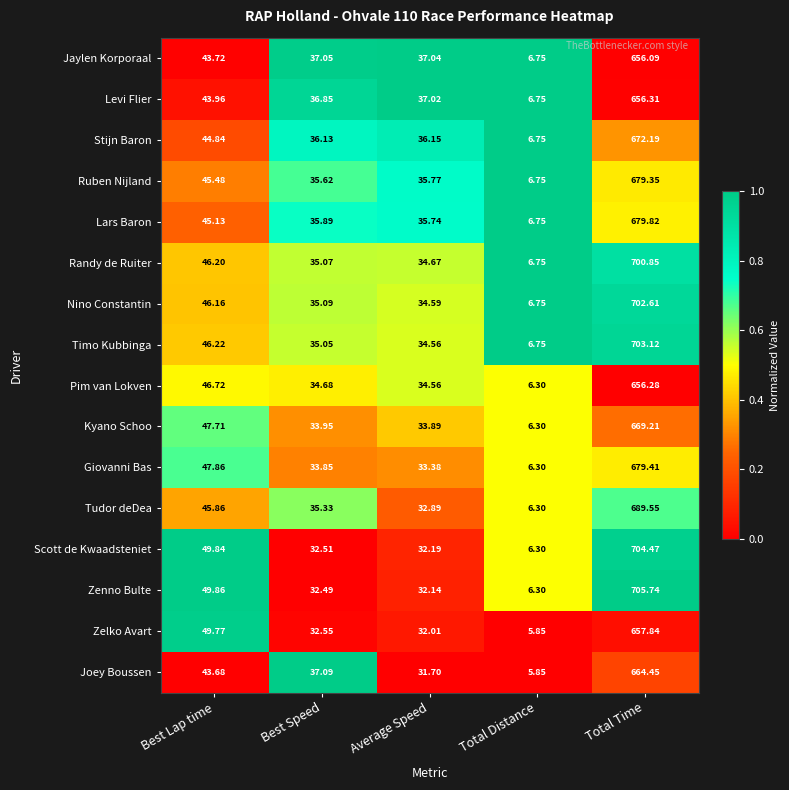

At which label does Tudor deDea first exceed 35?

Best Lap time